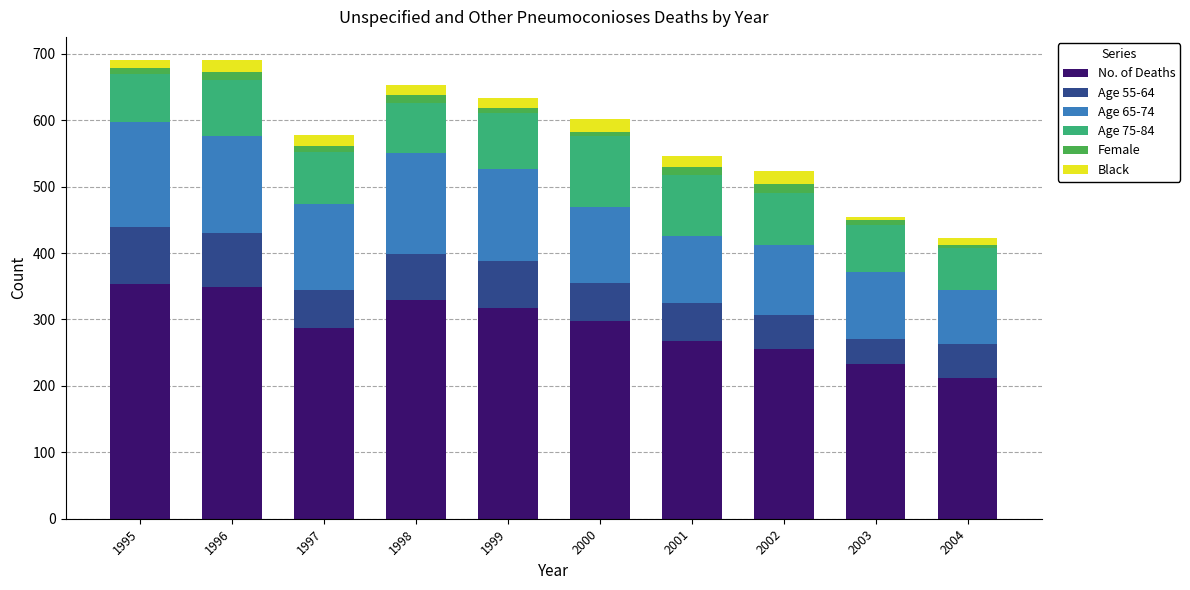

How many bars are there in total?

10